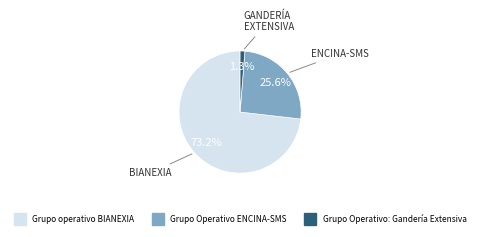

The Grupo Operativo ENCINA-SMS slice represents 26% of the pie. True or false?

True